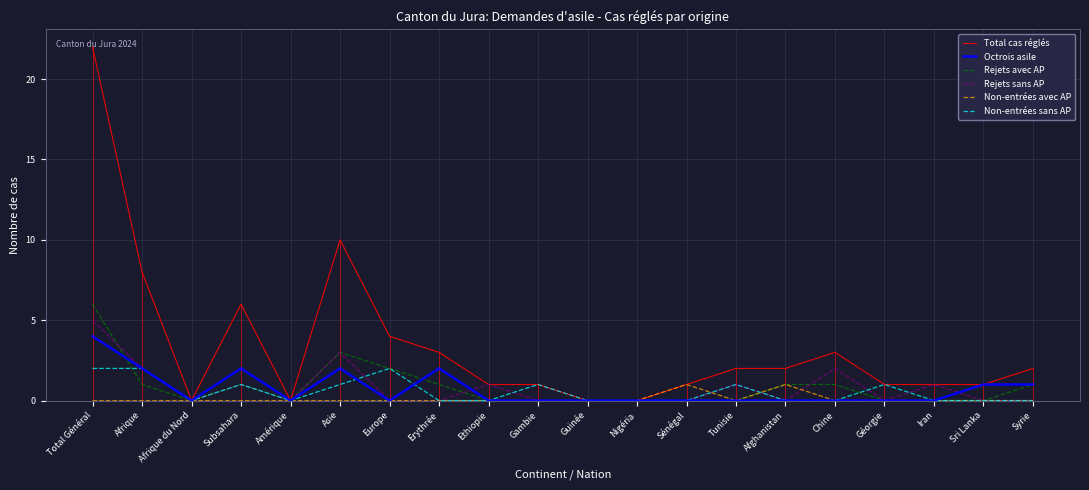

What is the highest value of the Non-entrées avec AP series?

1